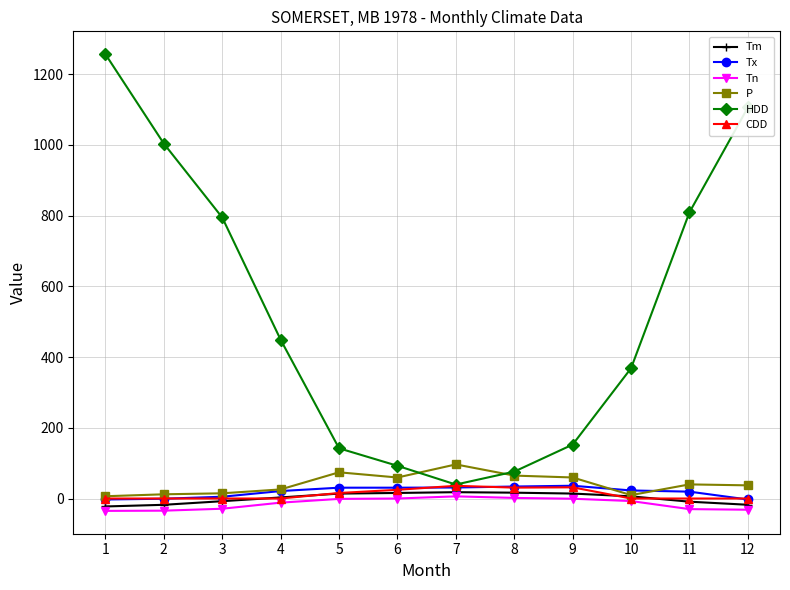

What is the value of the HDD point at the 10th from the left?

368.4